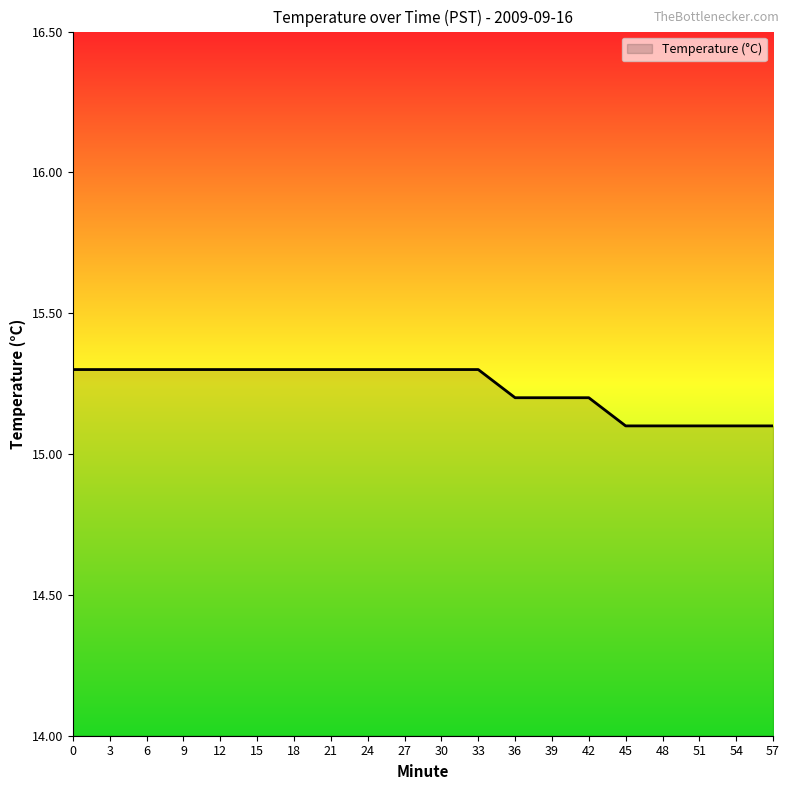

Reading left to right, transcribe all the data shown in this chart.

15.3	15.3	15.3	15.3	15.3	15.3	15.3	15.3	15.3	15.3	15.3	15.3	15.2	15.2	15.2	15.1	15.1	15.1	15.1	15.1